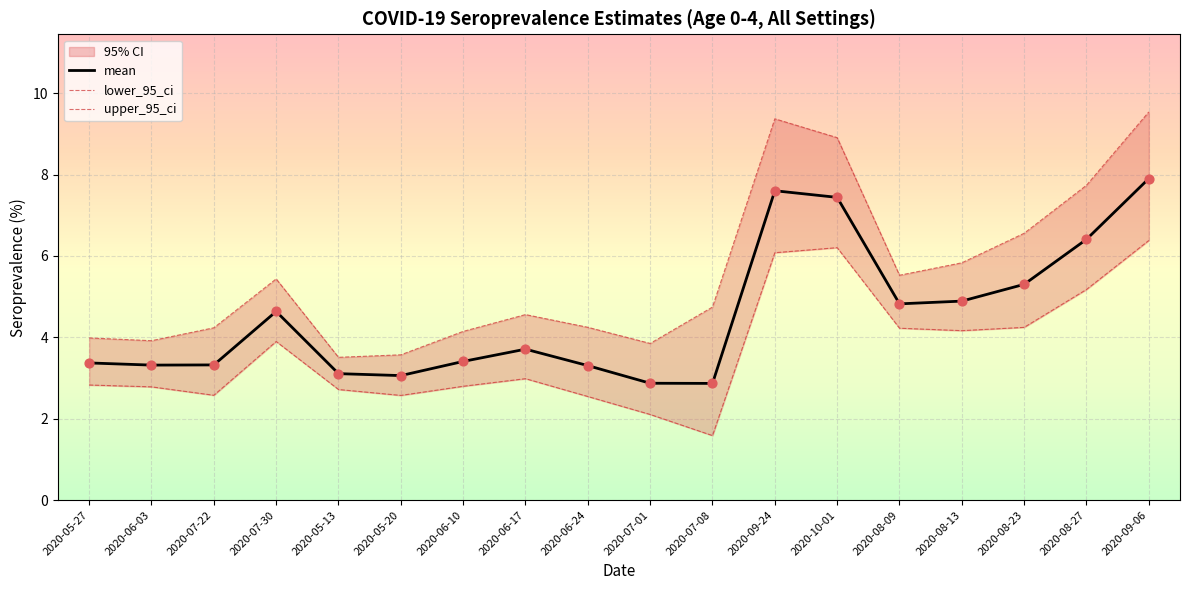

Which series contains the highest Y value?

upper_95_ci